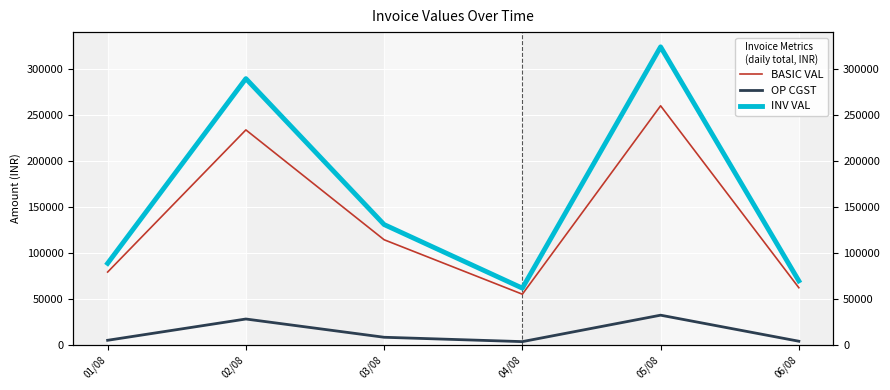

How many values in the INV VAL series exceed 130579?

3